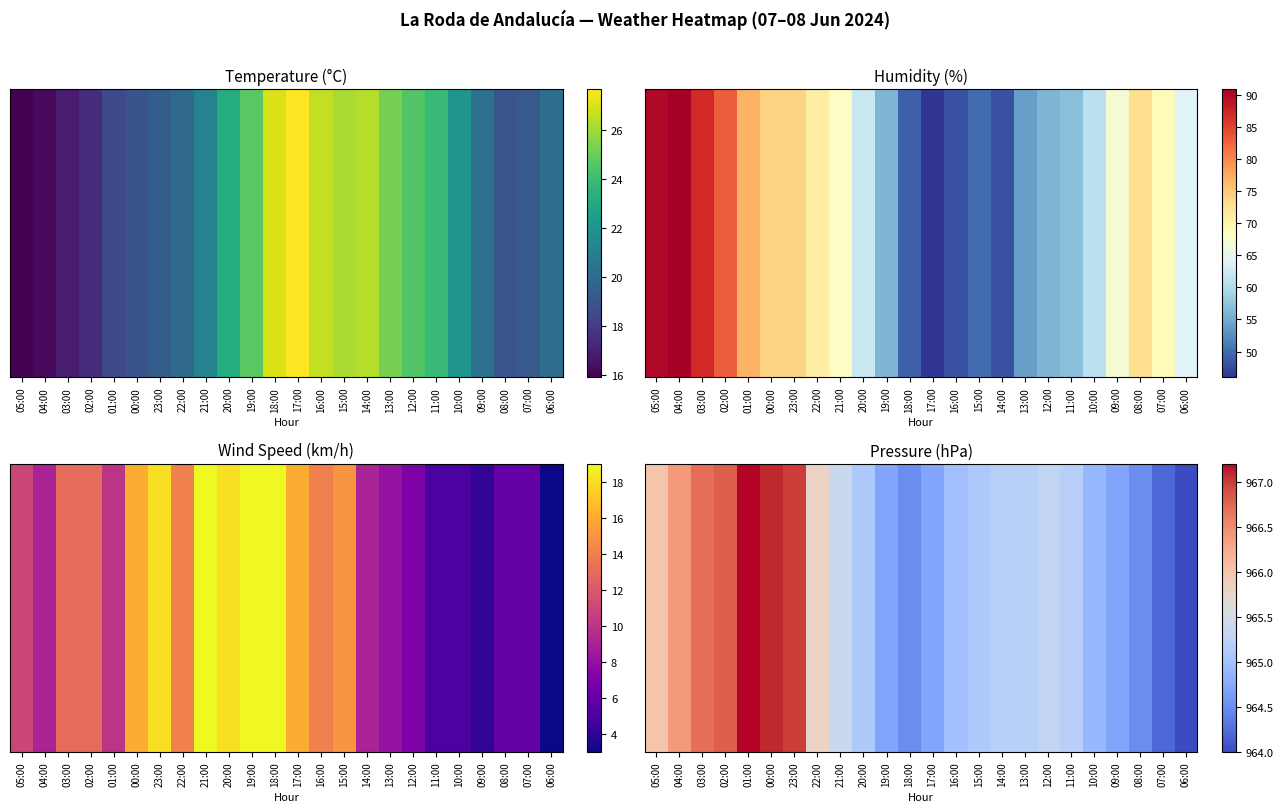

Which has a higher value, 01:00 or 10:00?

01:00